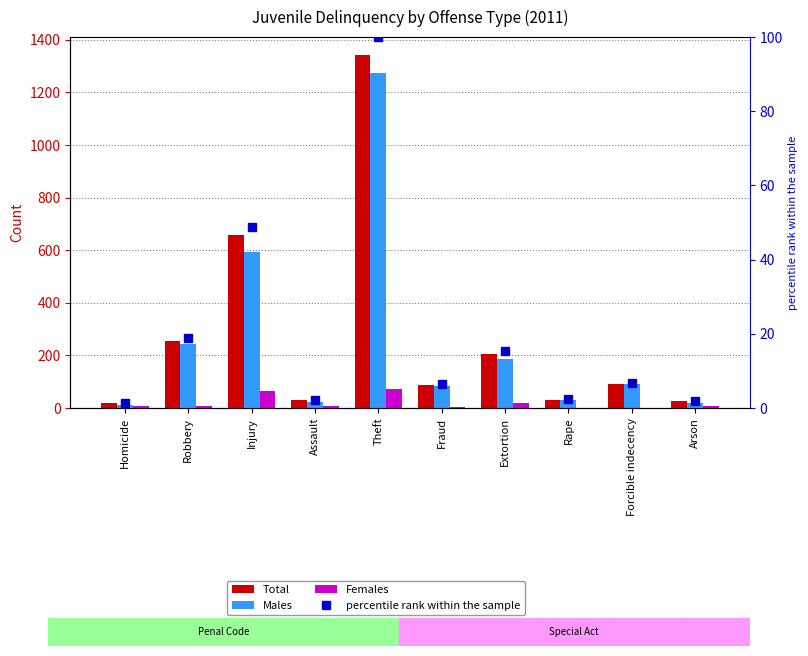

What are all the series names shown in the legend?

Total, Males, Females, percentile rank within the sample